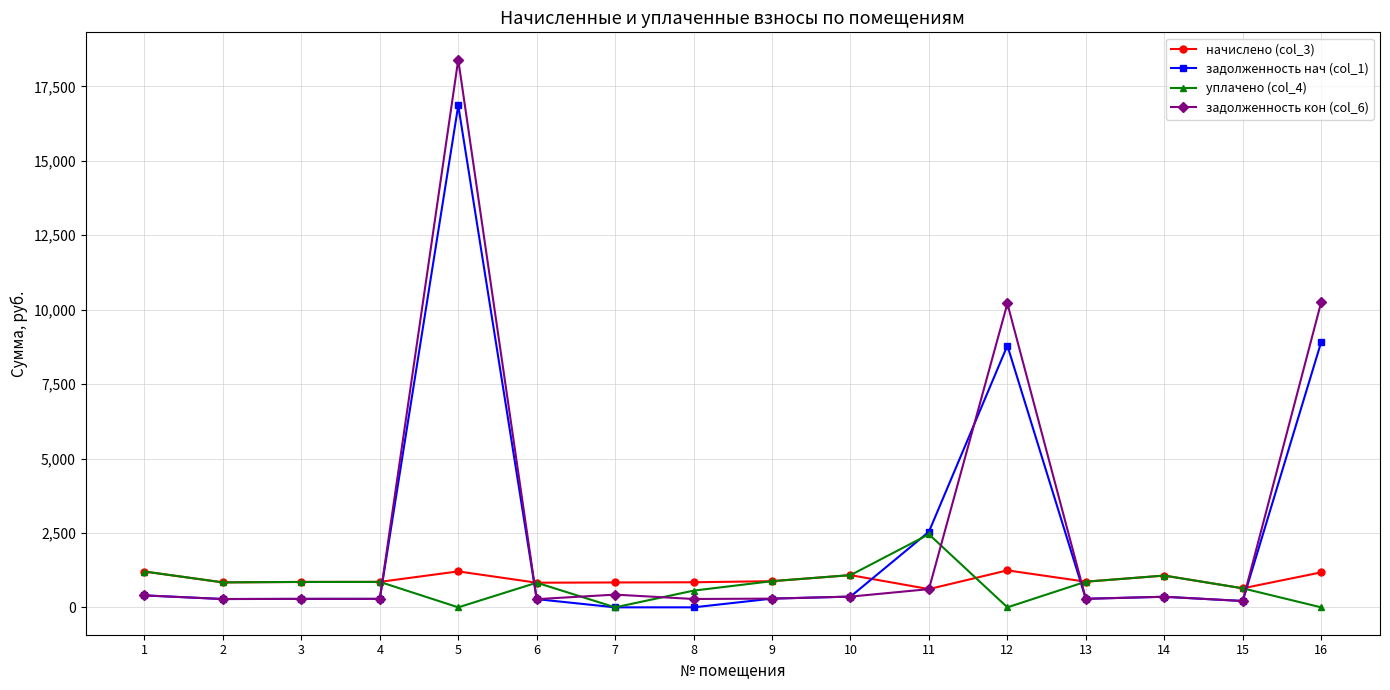

After their last crossing, which series has the higher values: задолженность нач (col_1) or задолженность кон (col_6)?

задолженность кон (col_6)